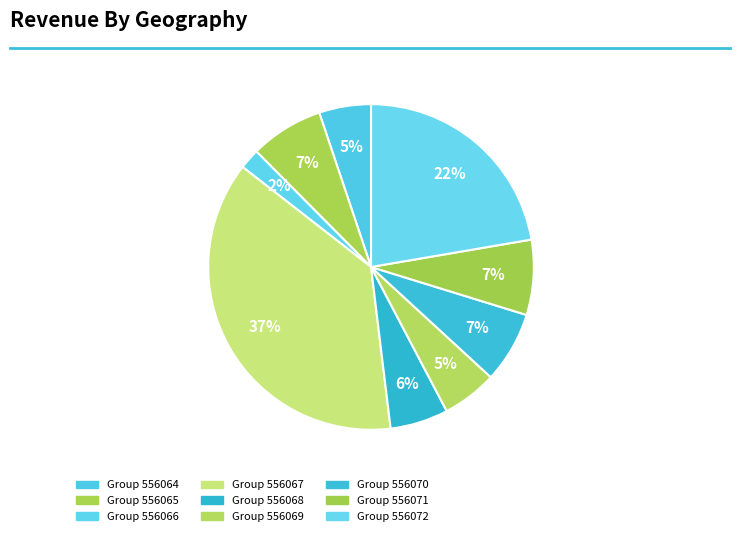

How many segments does this pie chart have?

9